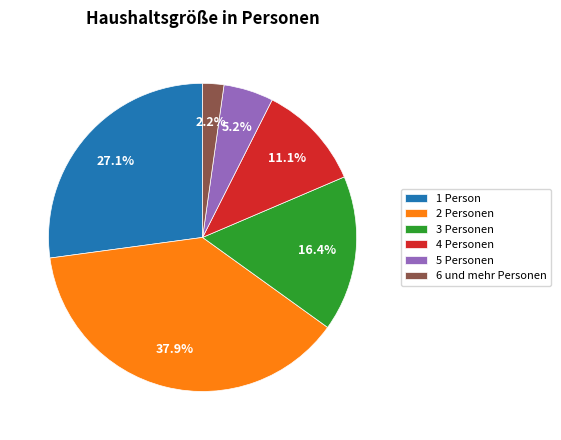

How many segments does this pie chart have?

6